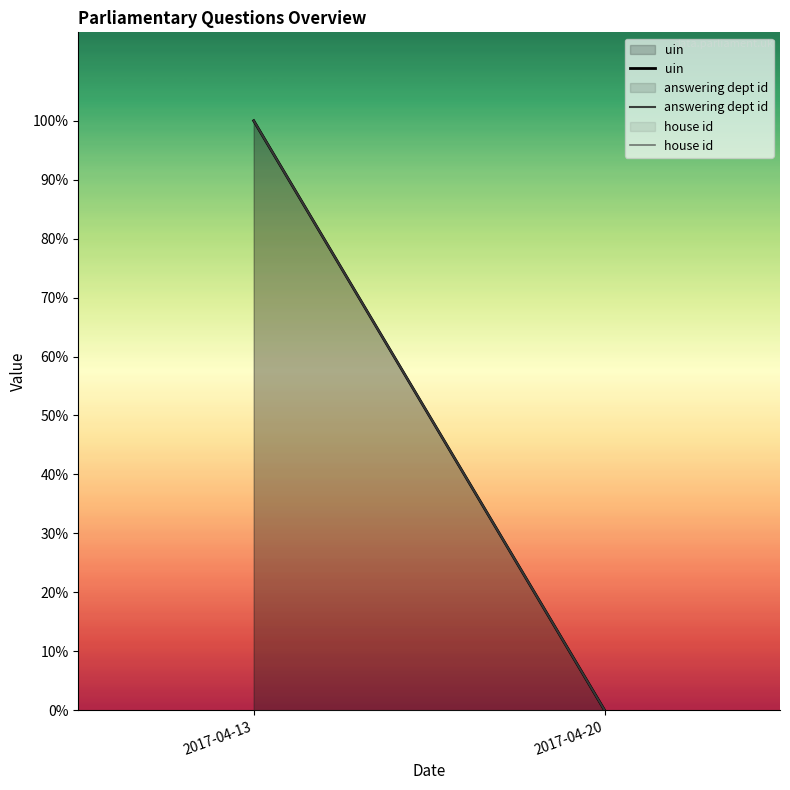

What is the sum of all house id values?

100.0